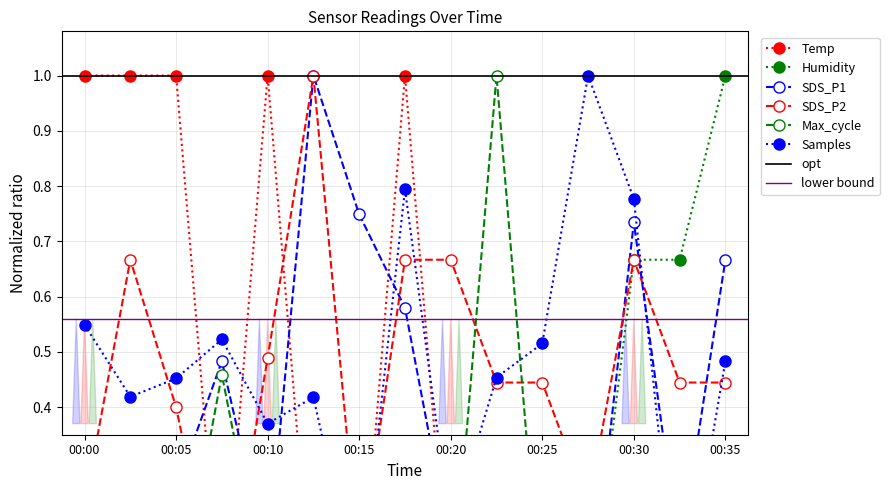

What is the value of the SDS_P2 point at the 5th from the left?

0.5